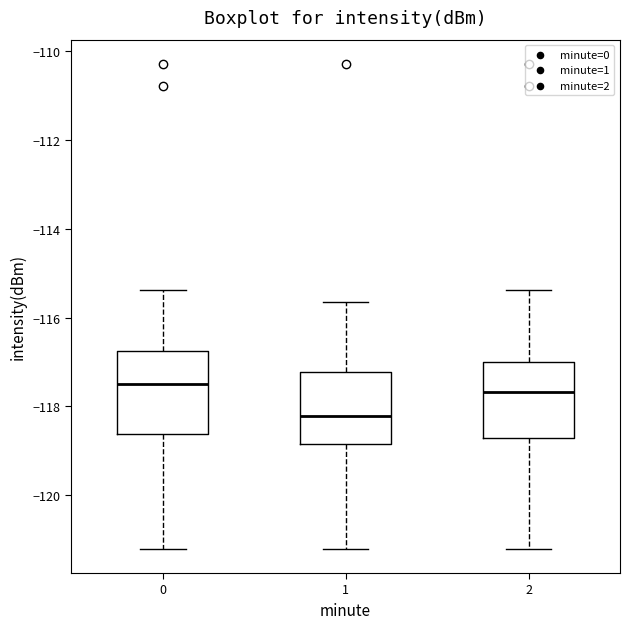

Reading left to right, transcribe this box plot: for each box, give where its median line is, the range the box spans, and where its two whiskers end, as read against the y-axis. The values are not printed on the chart, so give them approximately, as read against the axis.

0: median -117.6, box -118.6 to -116.8, whiskers -121.2 to -115.4
1: median -118.2, box -118.8 to -117.2, whiskers -121.2 to -115.6
2: median -117.6, box -118.8 to -117.0, whiskers -121.2 to -115.4